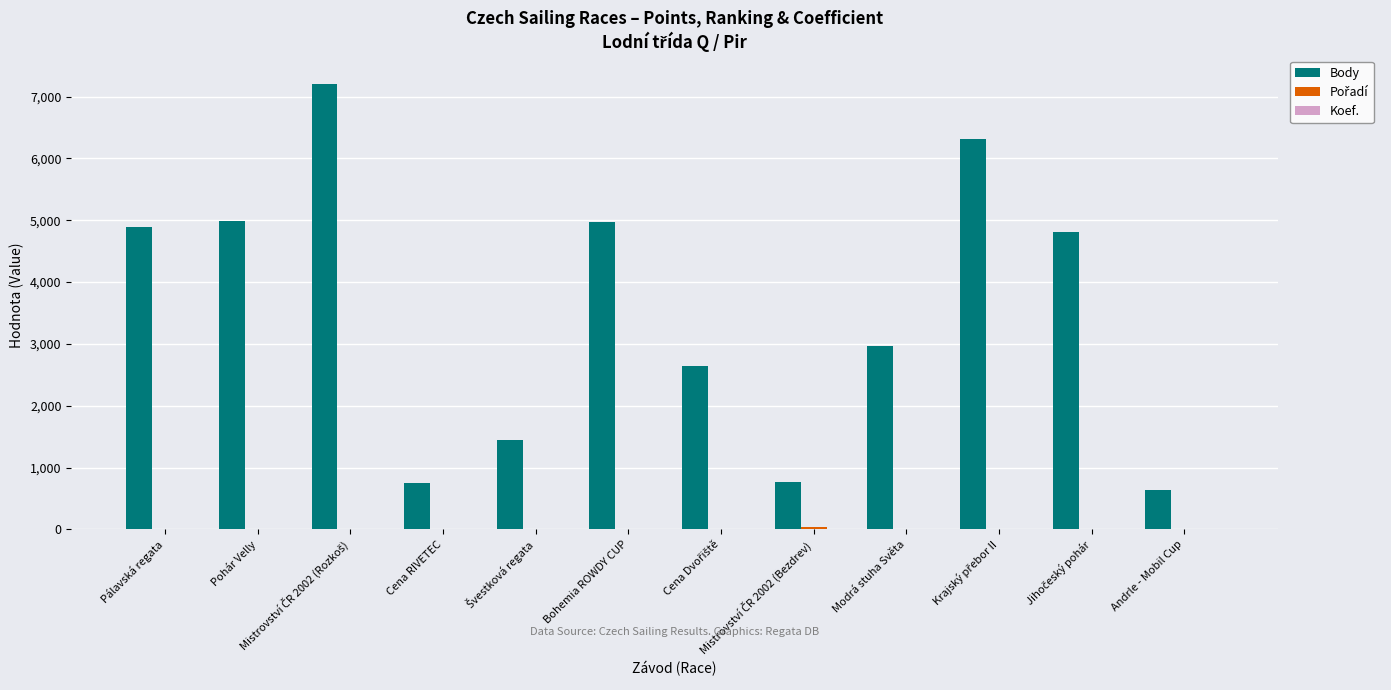

Which series has the largest total across all categories?

Body